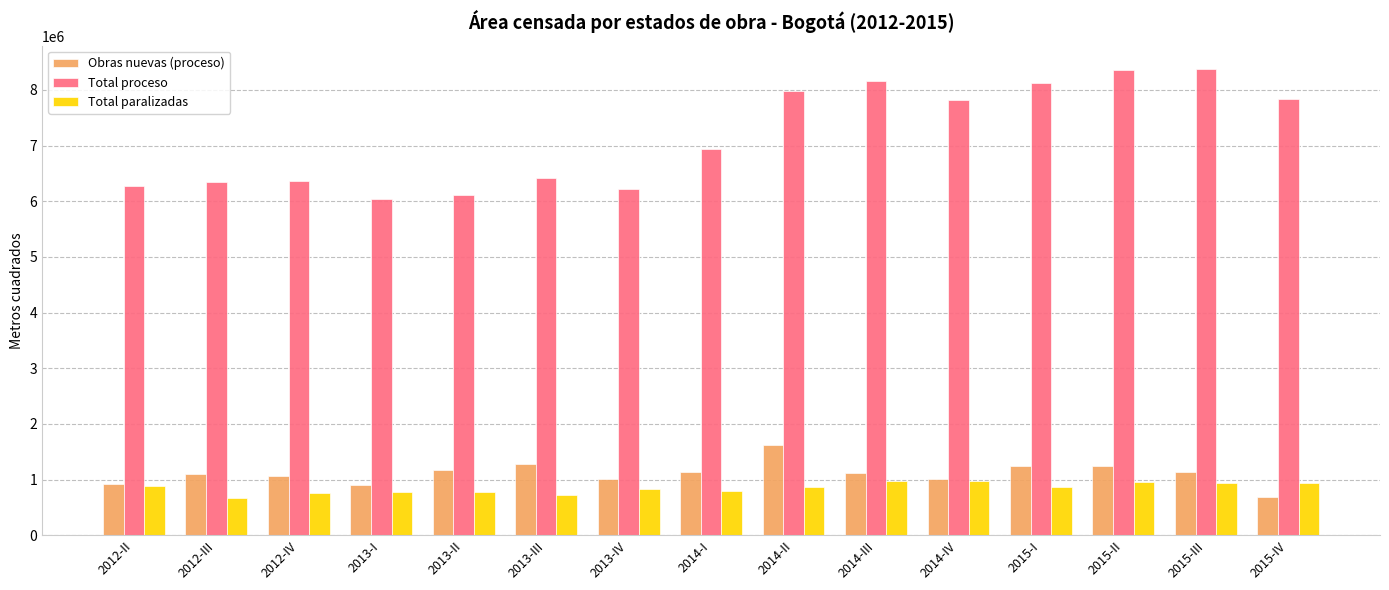

Between 2013-IV and 2015-IV, which series saw the biggest shift?

Total proceso